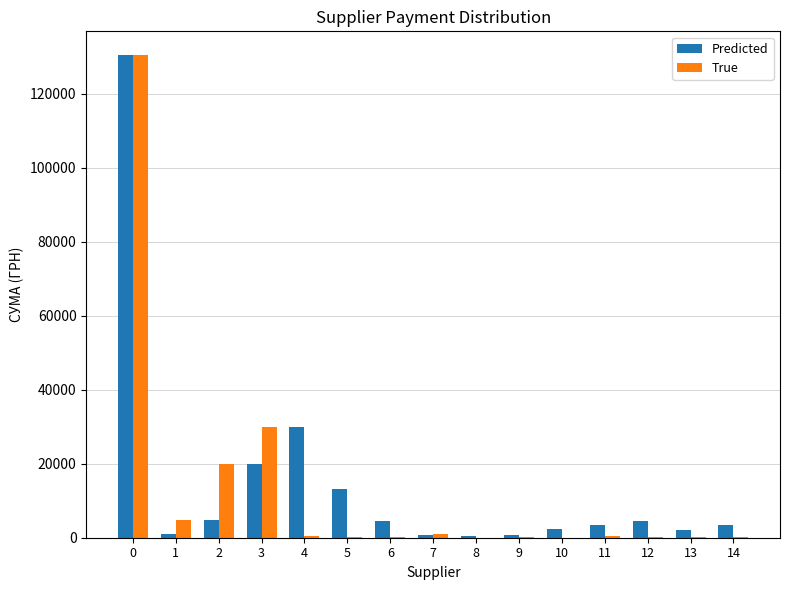

Is it true that Predicted equals 3358.0 at 11?

True